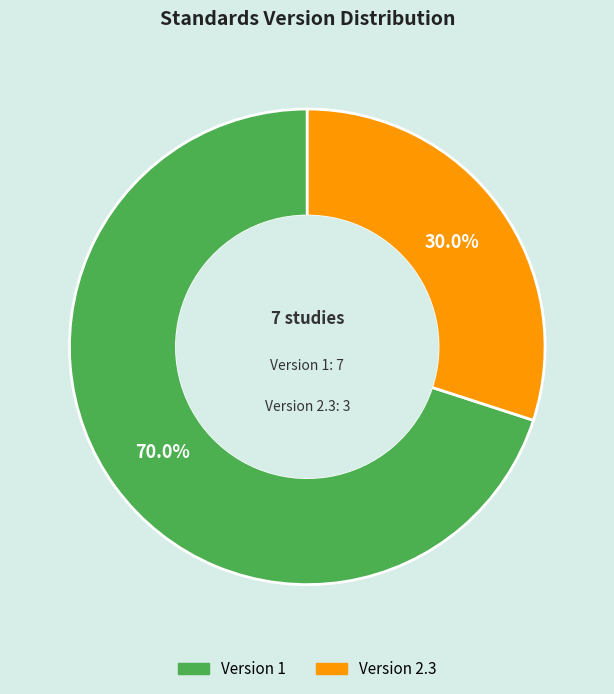

Is there a majority slice in this chart?

Yes